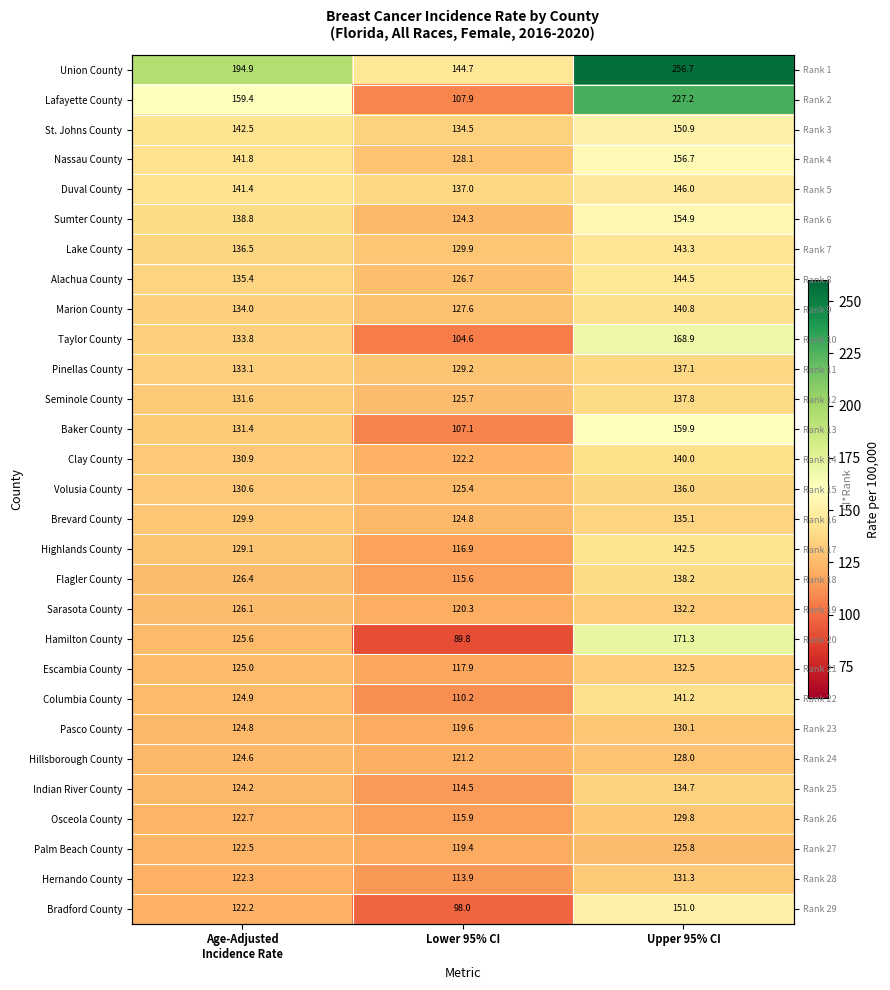

Rank the series by their maximum value, from highest to lowest.

Union County, Lafayette County, Hamilton County, Taylor County, Baker County, Nassau County, Sumter County, Bradford County, St. Johns County, Duval County, Alachua County, Lake County, Highlands County, Columbia County, Marion County, Clay County, Flagler County, Seminole County, Pinellas County, Volusia County, Brevard County, Indian River County, Escambia County, Sarasota County, Hernando County, Pasco County, Osceola County, Hillsborough County, Palm Beach County